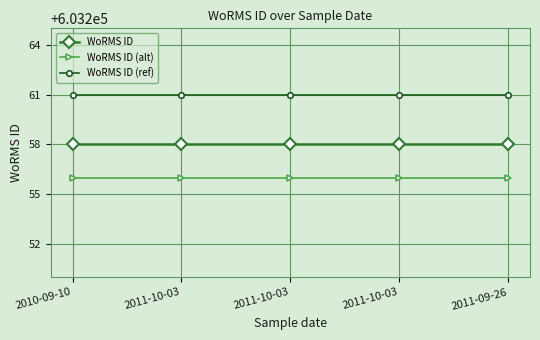

How many lines are shown in the chart?

3